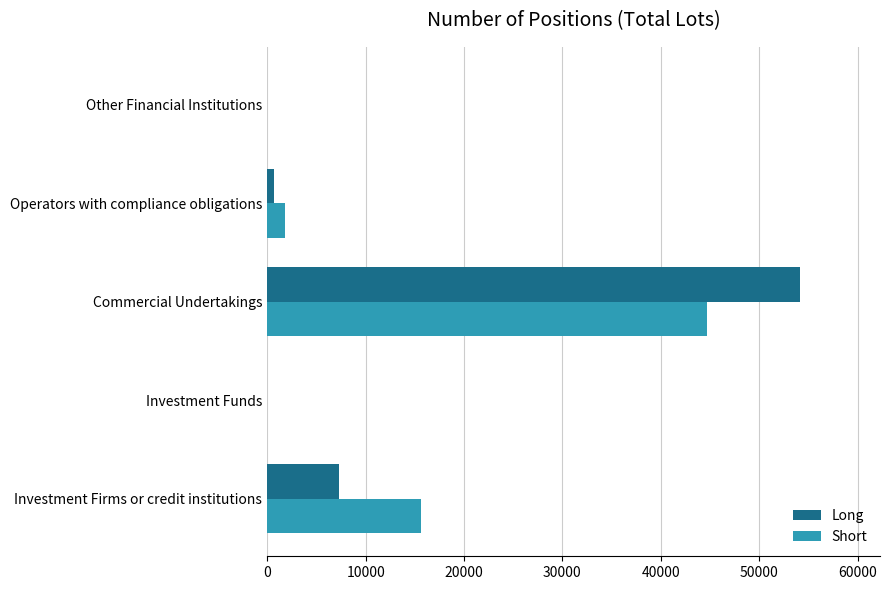

At which label does Short reach its peak?

Commercial Undertakings